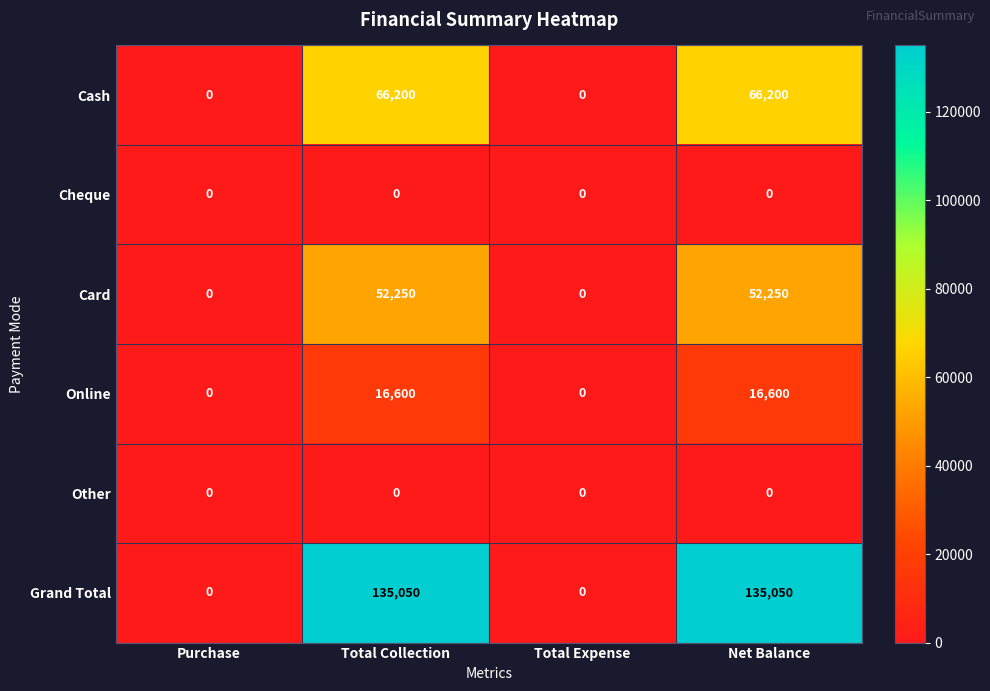

Which series has the largest total across all categories?

Grand Total